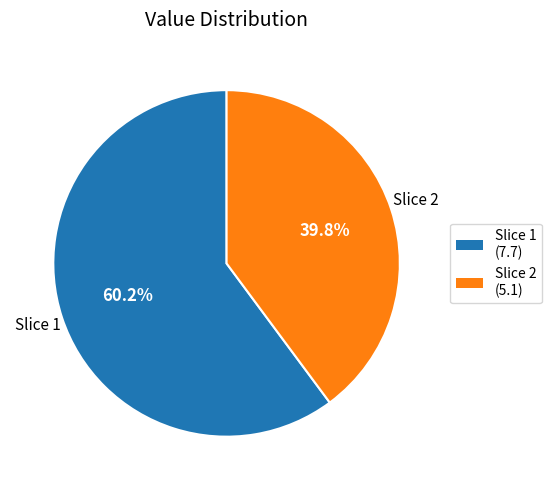

Which slice is the largest?

Slice 1